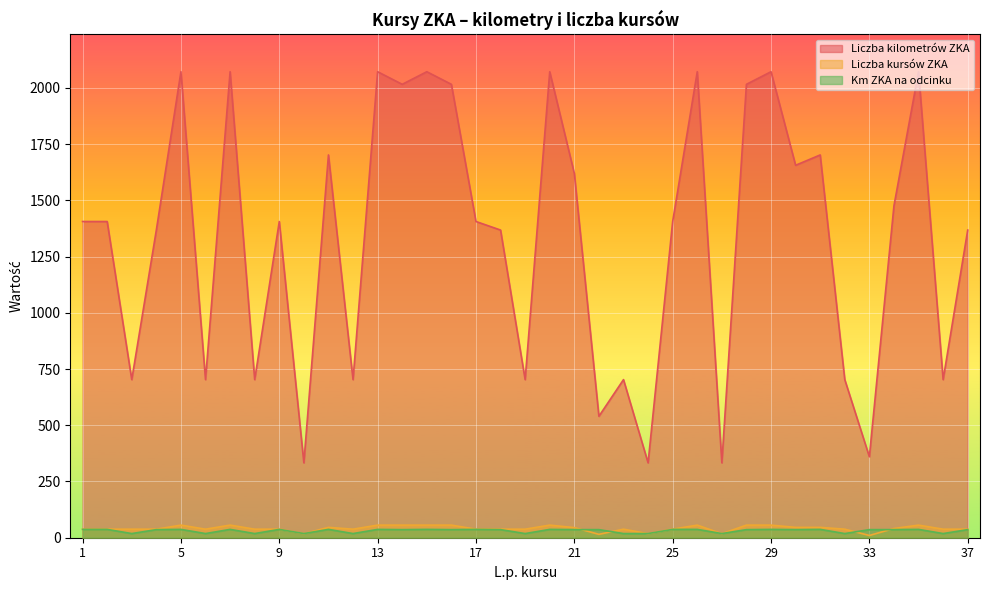

Reading right to left, what are all the values shown in this chart?

Liczba kilometrów ZKA: 37=1368.0	36=703.0	35=2072.0	34=1476.0	33=360.0	32=703.0	31=1702.0	30=1656.0	29=2072.0	28=2016.0	27=333.0	26=2072.0	25=1406.0	24=333.0	23=703.0	22=540.0	21=1620.0	20=2072.0	19=703.0	18=1368.0	17=1406.0	16=2016.0	15=2072.0	14=2016.0	13=2072.0	12=703.0	11=1702.0	10=333.0	9=1406.0	8=703.0	7=2072.0	6=703.0	5=2072.0	4=1368.0	3=703.0	2=1406.0	1=1406.0
Liczba kursów ZKA: 37=38.0	36=38.0	35=56.0	34=41.0	33=10.0	32=38.0	31=46.0	30=46.0	29=56.0	28=56.0	27=18.0	26=56.0	25=38.0	24=18.0	23=38.0	22=15.0	21=45.0	20=56.0	19=38.0	18=38.0	17=38.0	16=56.0	15=56.0	14=56.0	13=56.0	12=38.0	11=46.0	10=18.0	9=38.0	8=38.0	7=56.0	6=38.0	5=56.0	4=38.0	3=38.0	2=38.0	1=38.0
Km ZKA na odcinku: 37=36.0	36=18.5	35=37.0	34=36.0	33=36.0	32=18.5	31=37.0	30=36.0	29=37.0	28=36.0	27=18.5	26=37.0	25=37.0	24=18.5	23=18.5	22=36.0	21=36.0	20=37.0	19=18.5	18=36.0	17=37.0	16=36.0	15=37.0	14=36.0	13=37.0	12=18.5	11=37.0	10=18.5	9=37.0	8=18.5	7=37.0	6=18.5	5=37.0	4=36.0	3=18.5	2=37.0	1=37.0